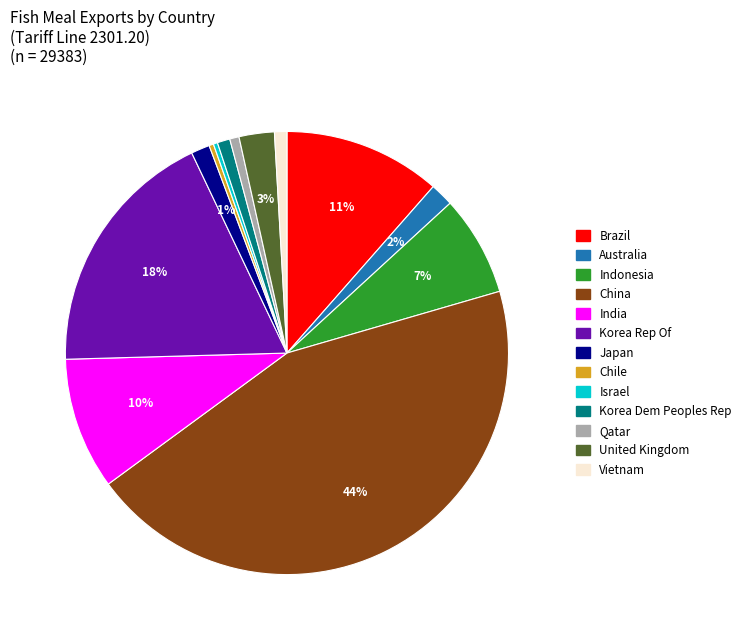

To the nearest percent, what is the average slice percentage?

8%